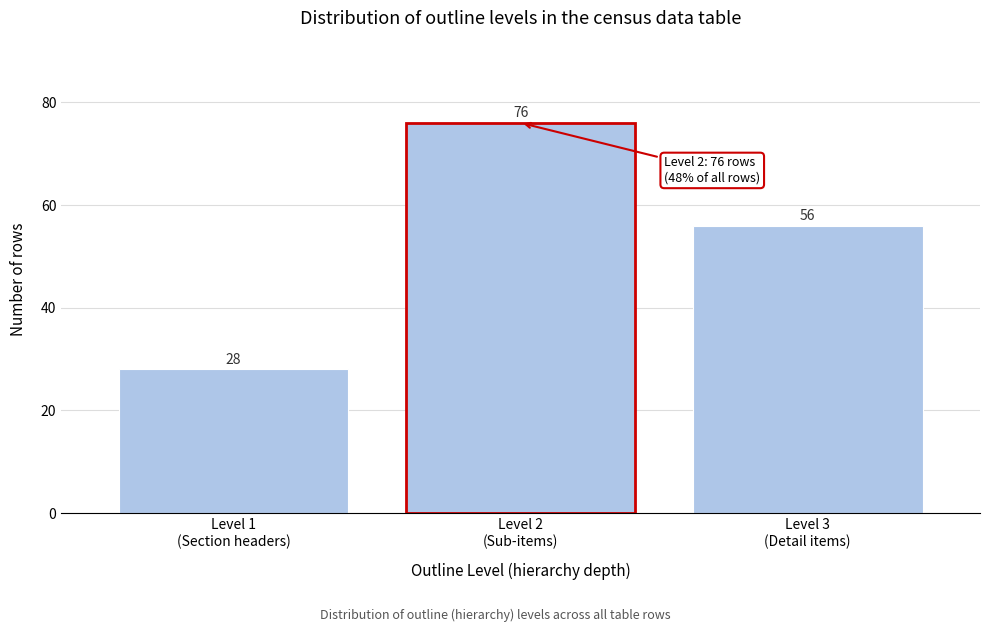

Reading left to right, extract all data points from this chart.

28	76	56